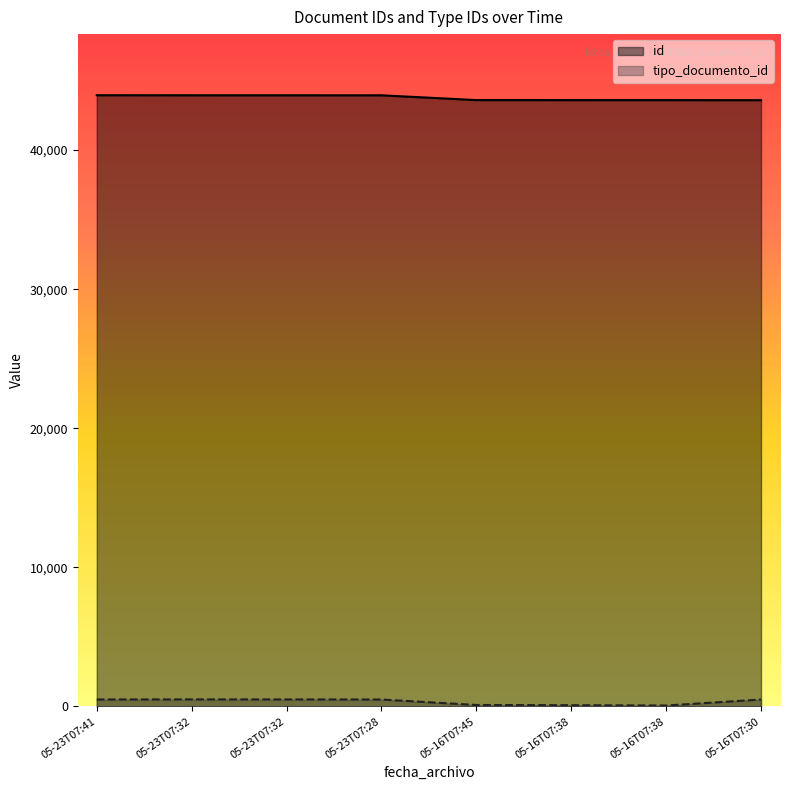

How many lines are shown in the chart?

2